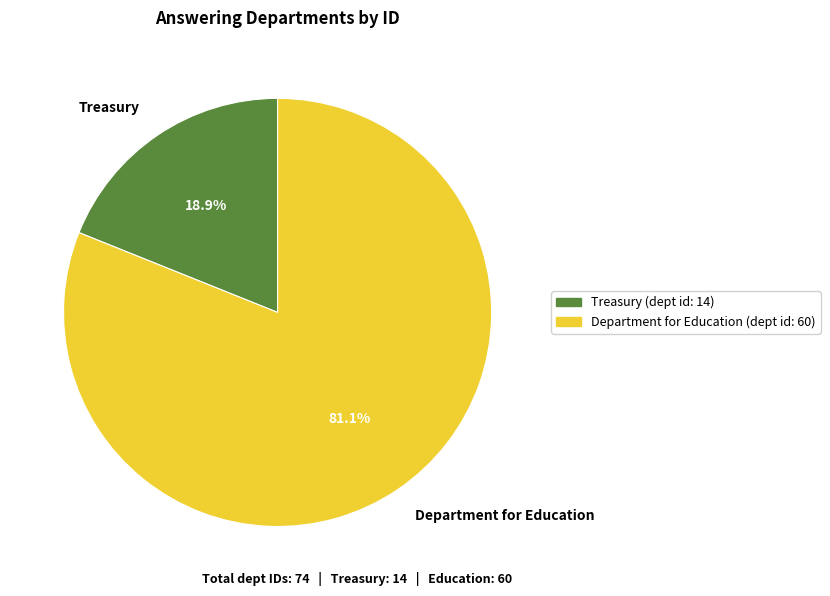

How much of the chart is everything except Treasury?

81.1%